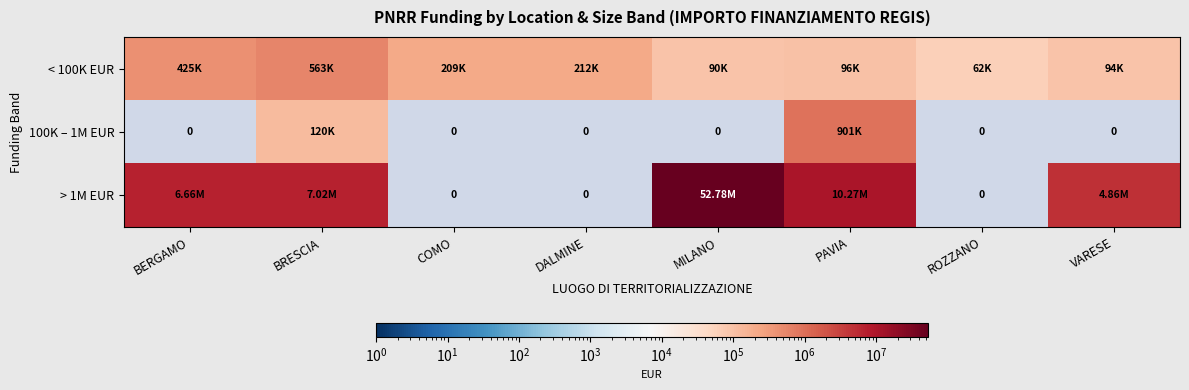

At which category does the chart reach its minimum across all series?

BERGAMO